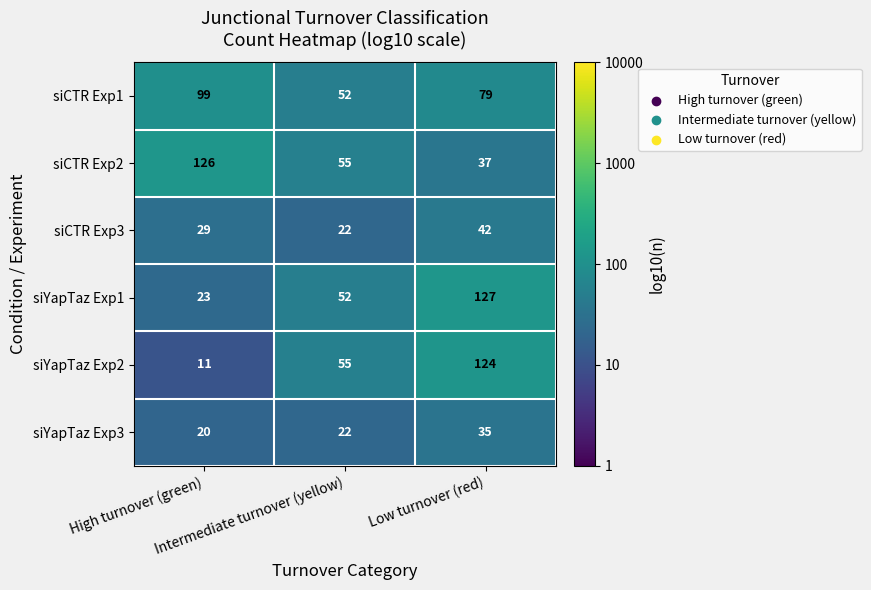

At which category does the chart reach its peak across all series?

Low turnover (red)